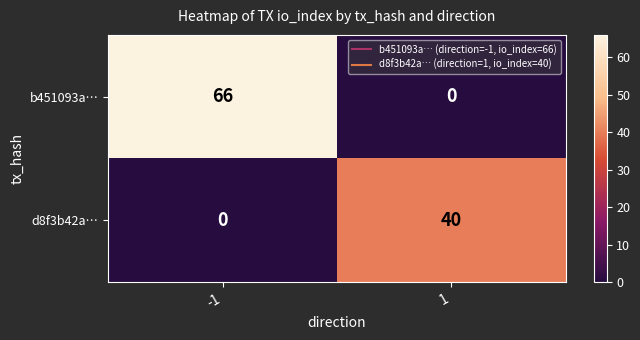

Is it true that b451093a… equals 36 at 1?

False